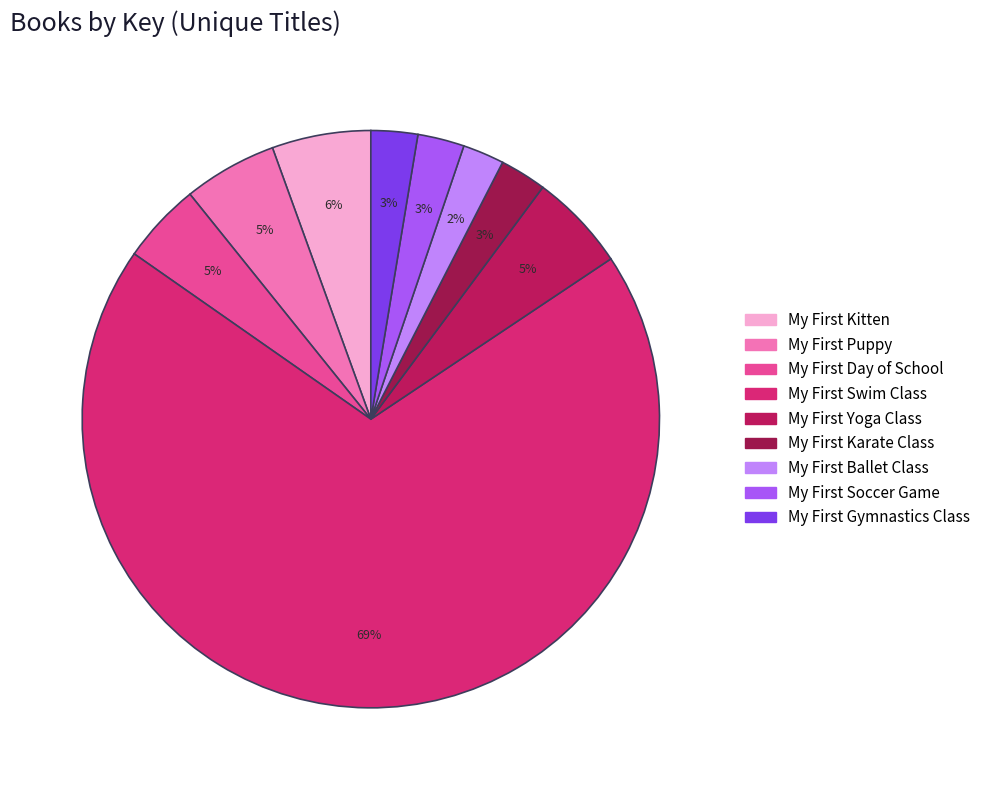

Which category has the biggest portion of the pie?

My First Swim Class